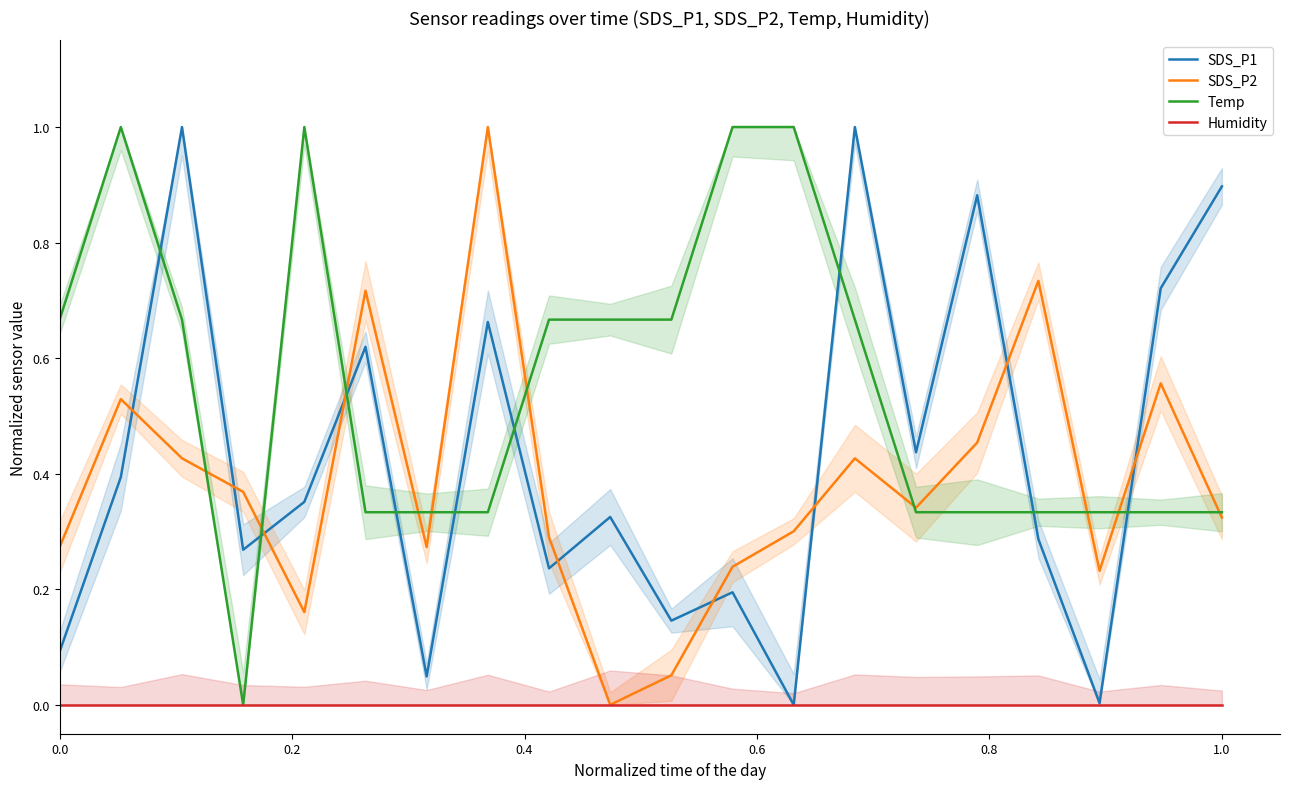

What is the maximum value for Temp?

1.0